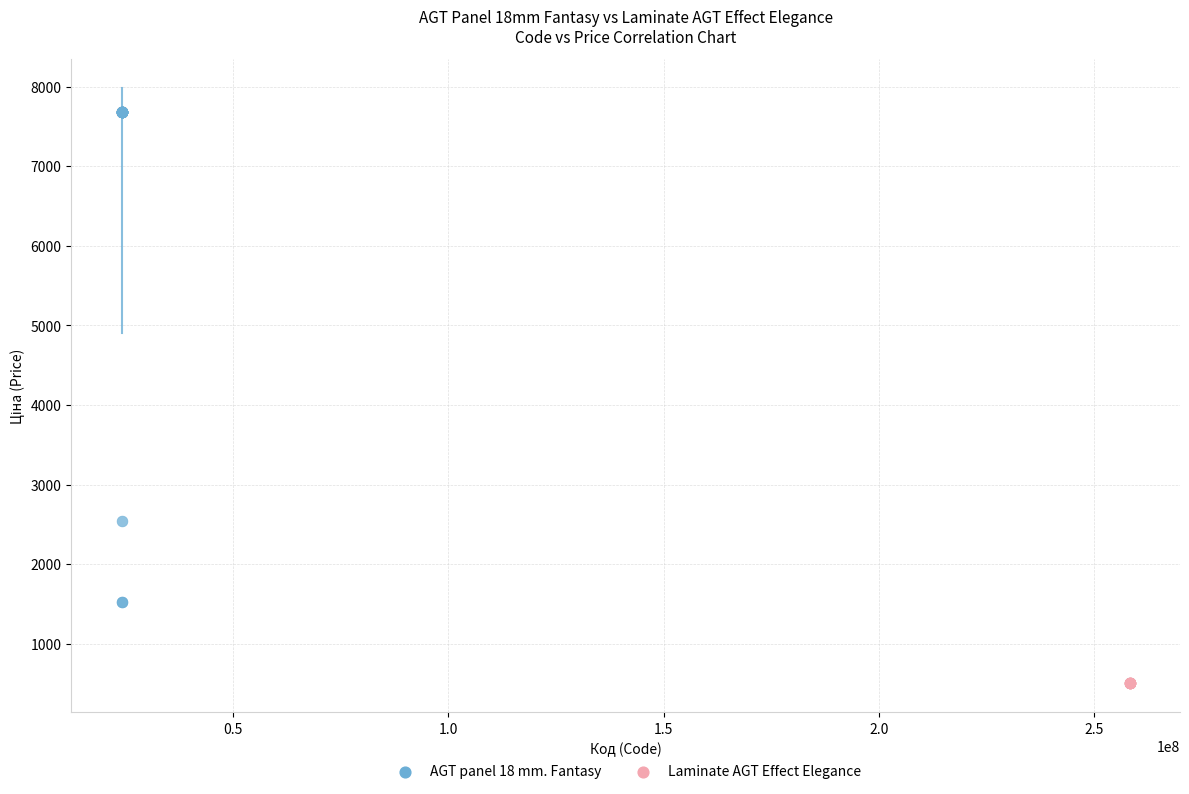

Which series contains the highest Y value?

AGT panel 18 mm. Fantasy